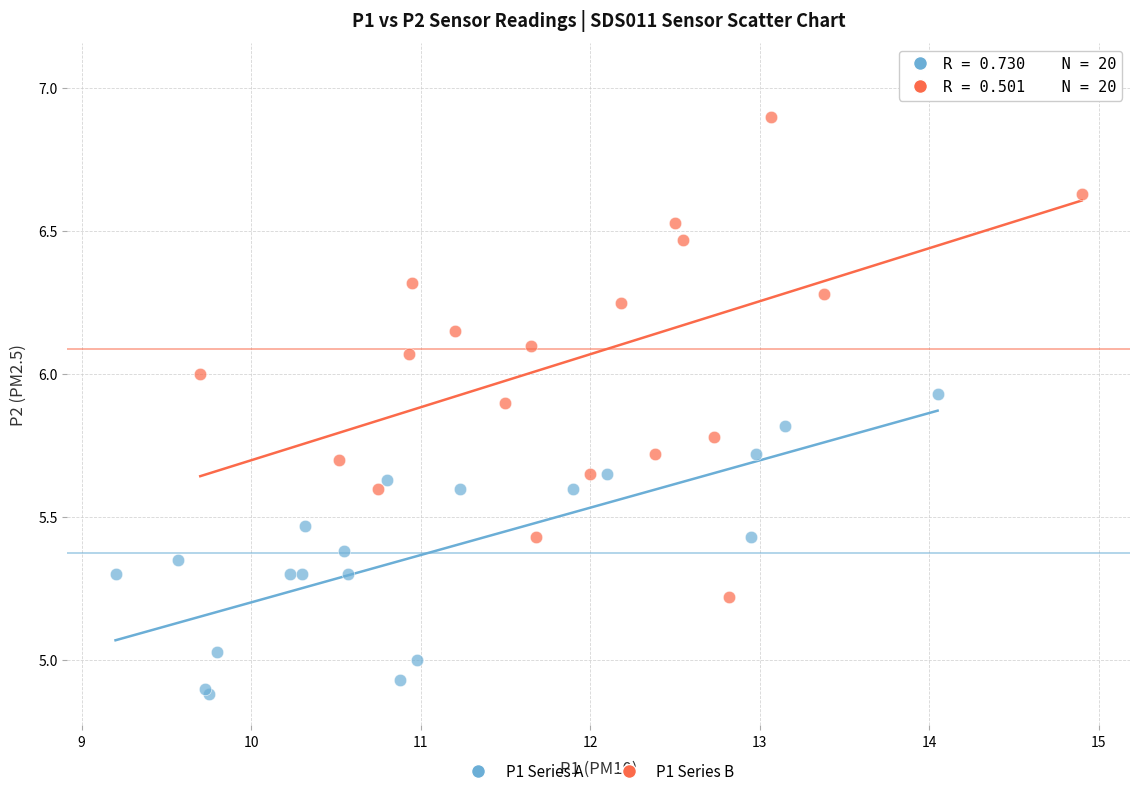

Which series has the largest Y range (max minus min)?

P1 Series B